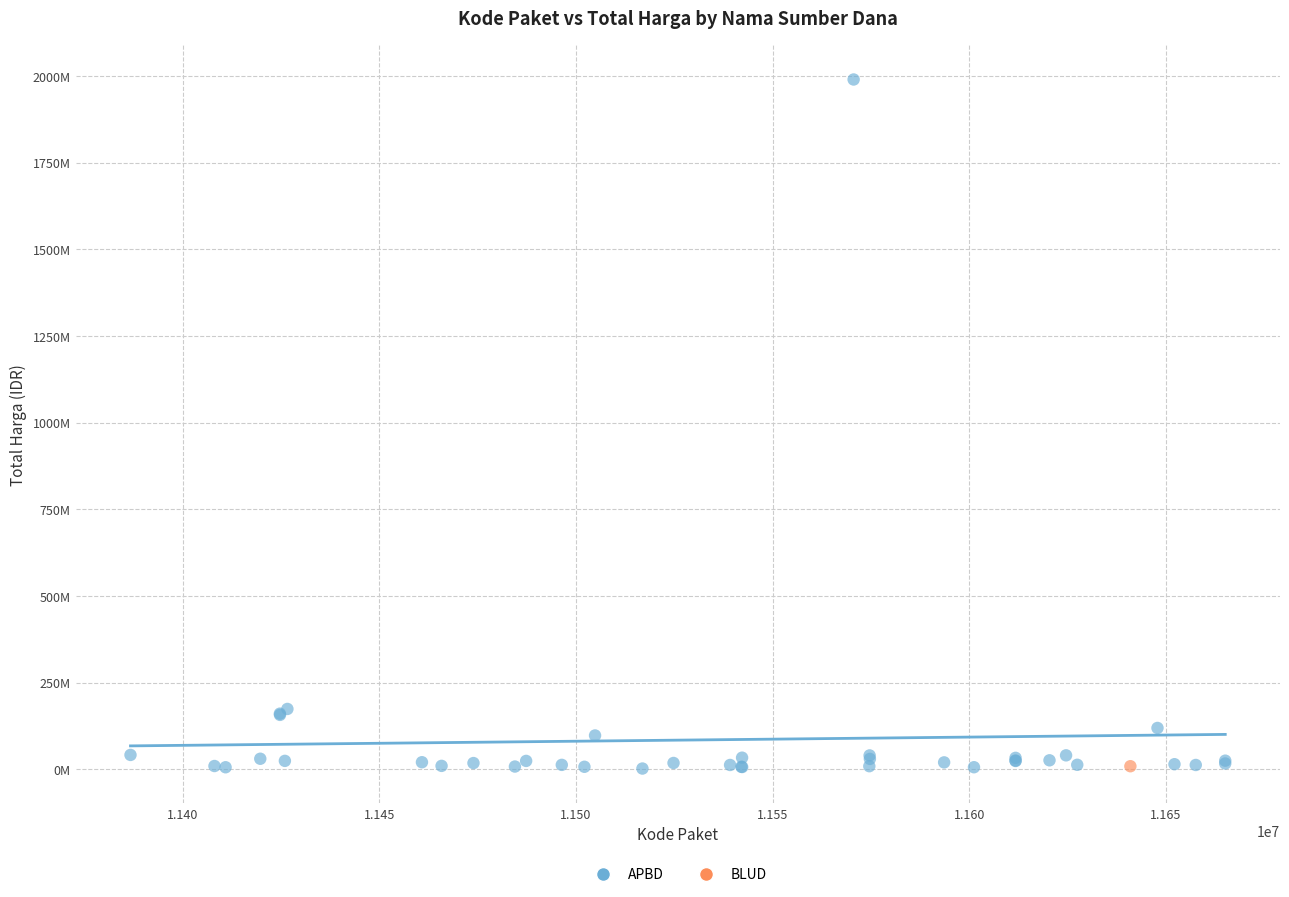

What are all the series names shown in the legend?

APBD, BLUD